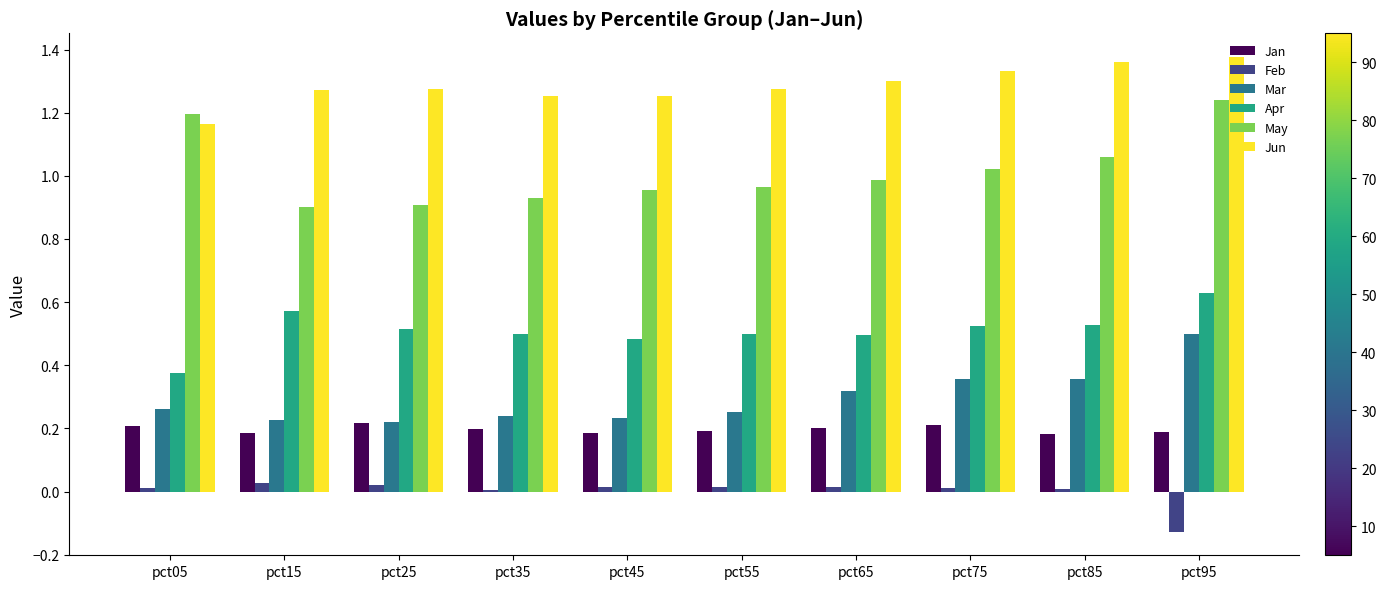

What is the sum of all Jun values?

12.9